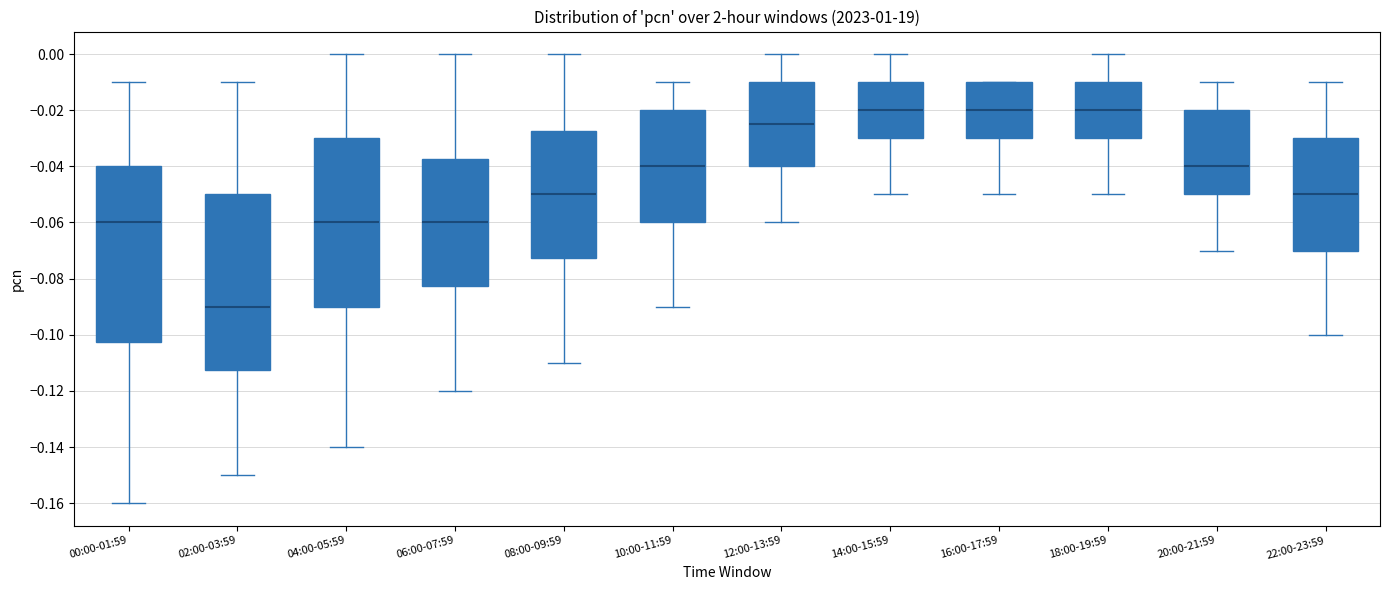

Where does the lower whisker of the box for 16:00-17:59 end on the y-axis? The values are not printed on the chart, so give them approximately, as read against the axis.

-0.050